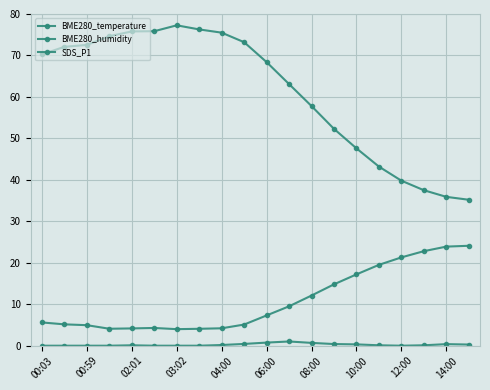

How many lines are shown in the chart?

3